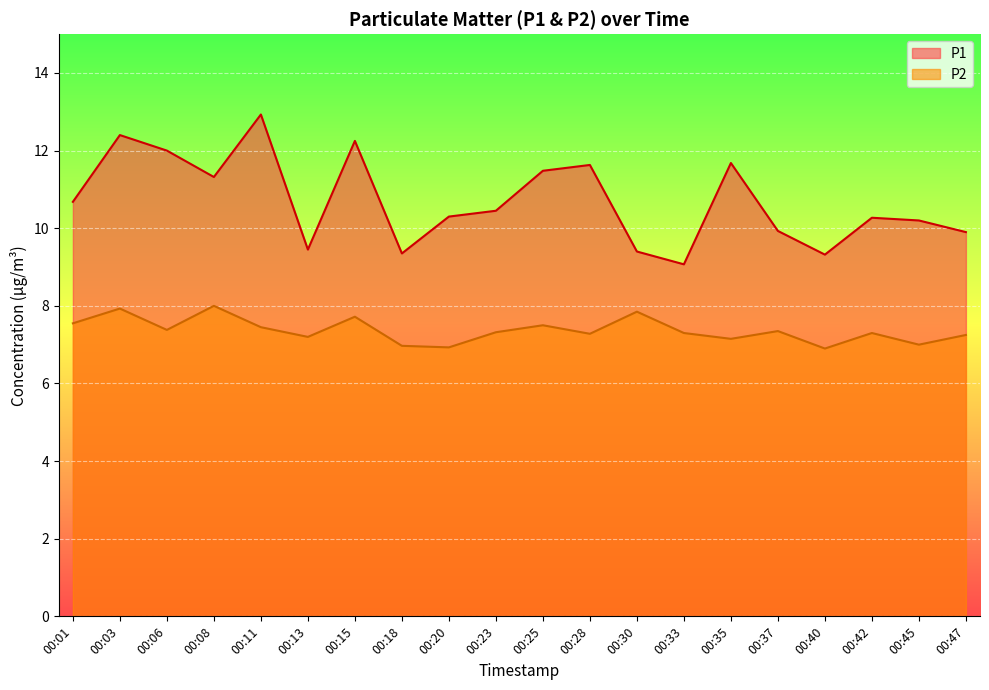

Rank the series by their maximum value, from highest to lowest.

P1, P2